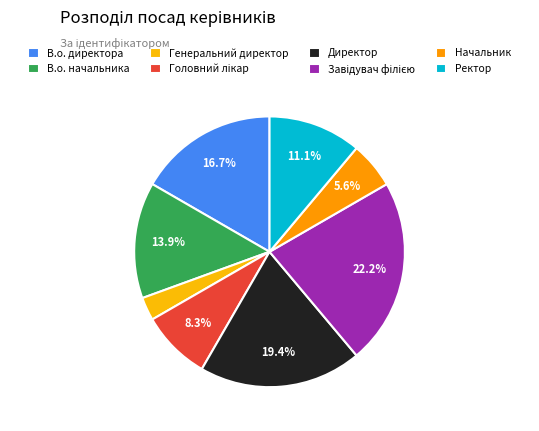

Which has a higher value, Головний лікар or Генеральний директор?

Головний лікар